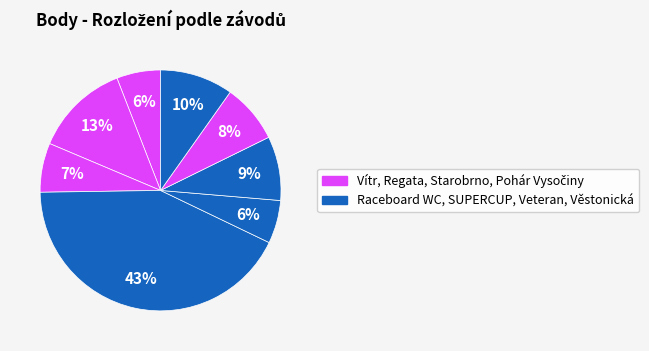

How many slices are in this pie chart?

8